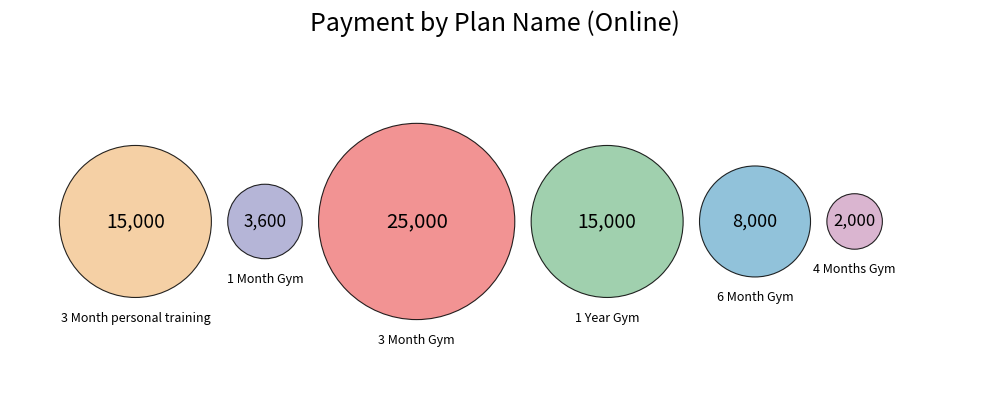

What percentage is NOT represented by 4 Months Gym?

97.1%